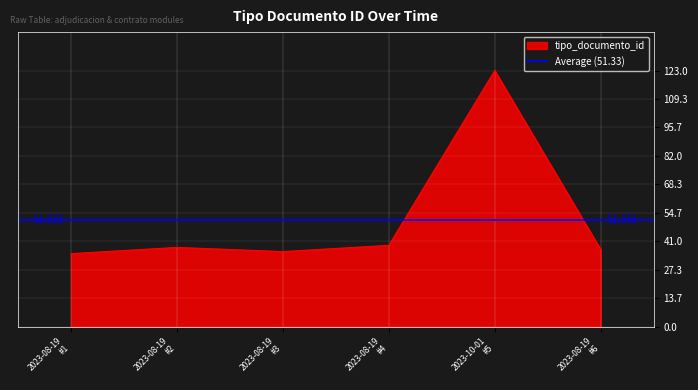

Which label corresponds to the largest value in the chart?

2023-10-01 #5